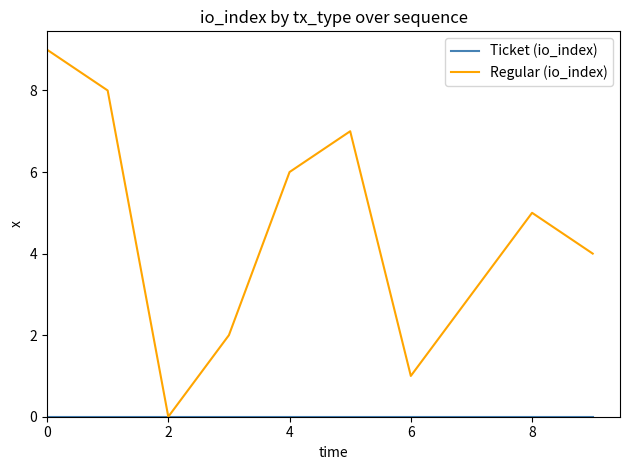

Which series has the largest range (max minus min)?

Regular (io_index)